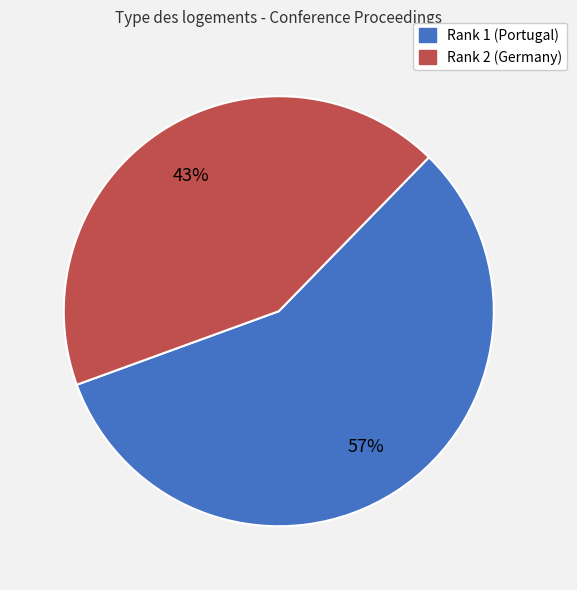

What is the smallest slice in the pie chart?

Rank 2 (Germany)